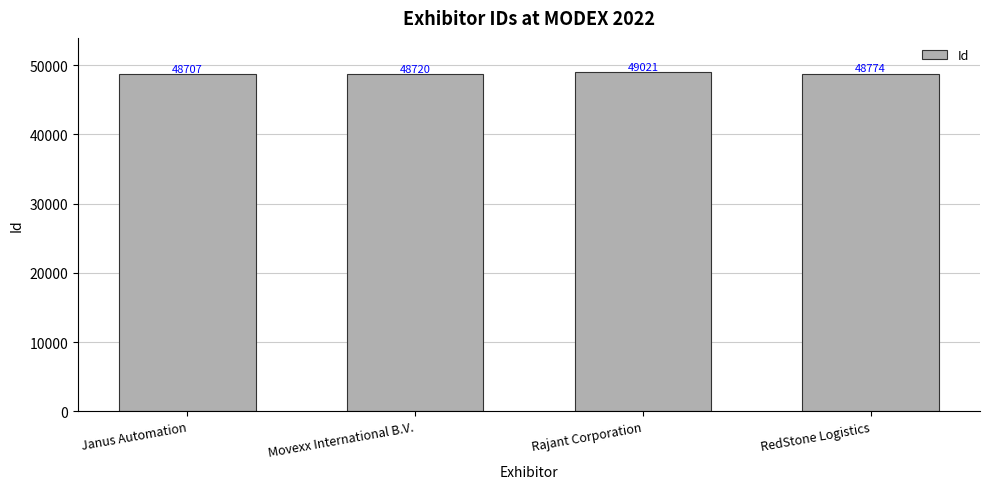

Reading left to right, extract all data points from this chart.

Janus Automation=48707	Movexx International B.V.=48720	Rajant Corporation=49021	RedStone Logistics=48774